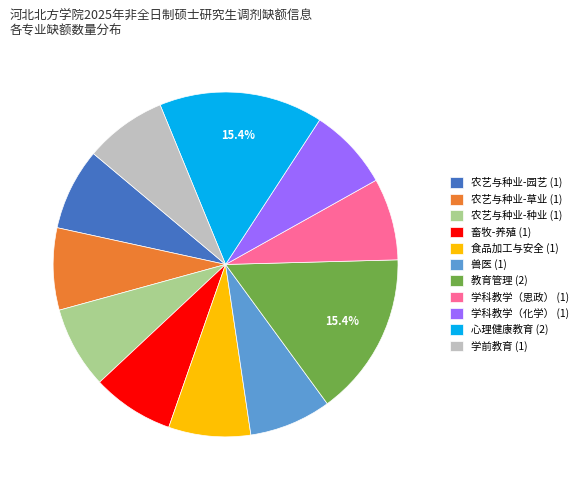

To the nearest percent, what portion does 心理健康教育 represent?

15%